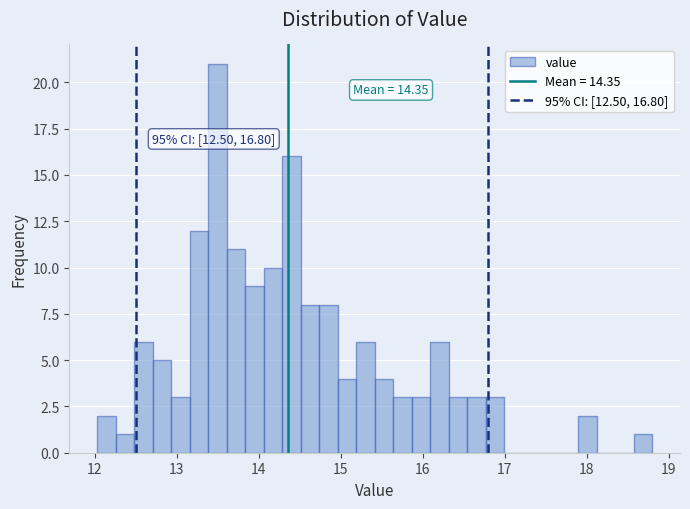

Around what value on the x-axis is the tallest bar? Give the approximate position of its centre, as read against the axis.

13.5